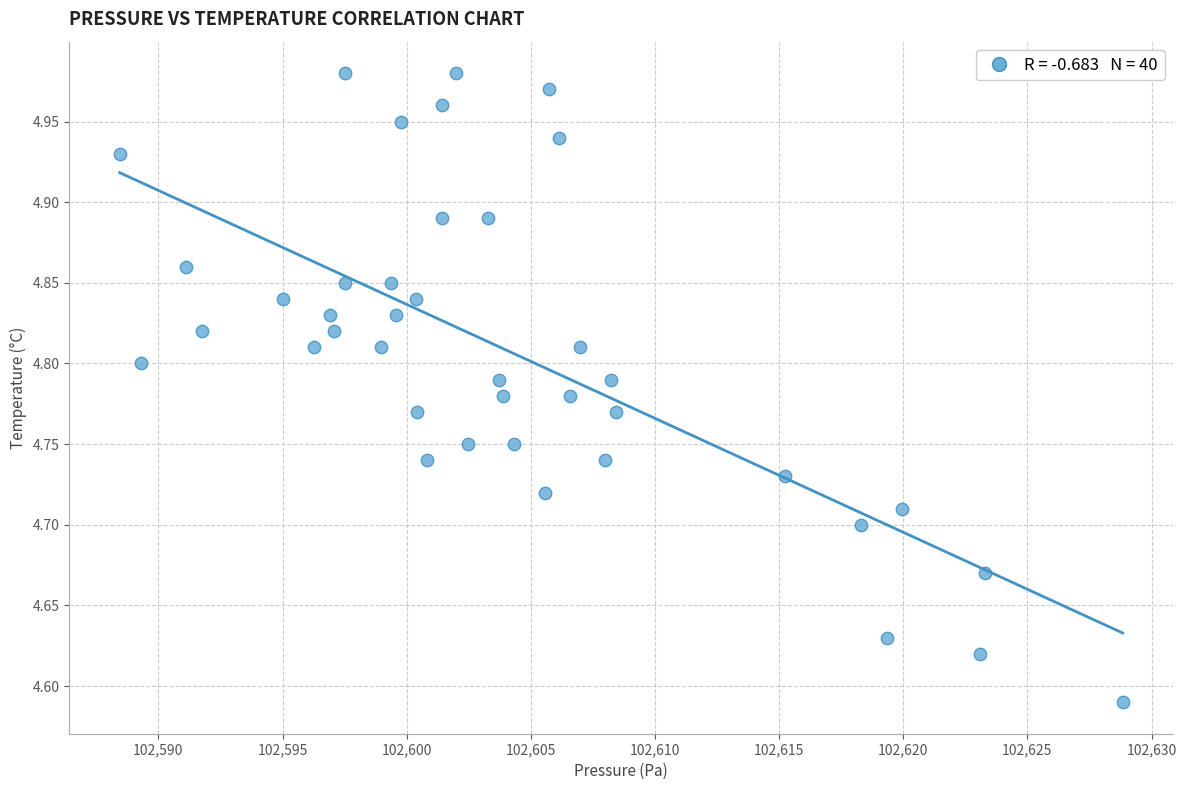

What is the range of X values (max minus min)?

40.4